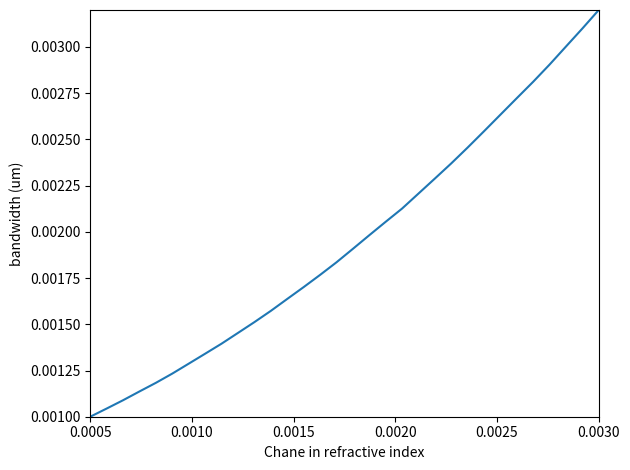

At which label is the value closest to 0?

0.0005